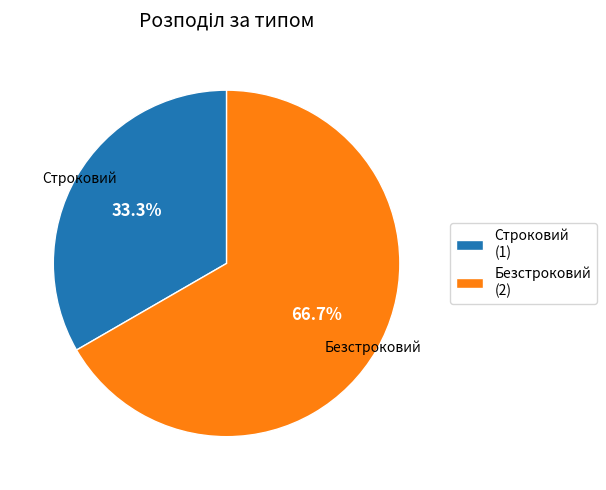

True or false: Безстроковий accounts for 67% of the total.

True